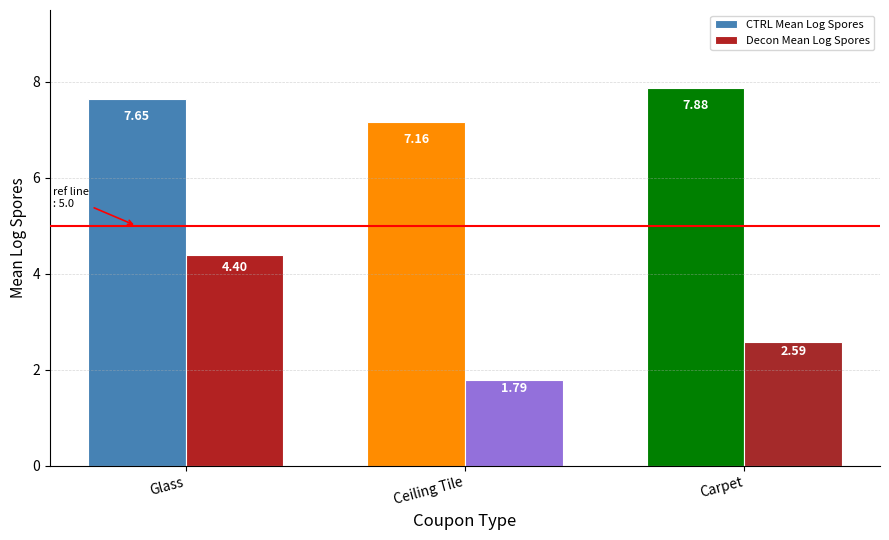

What is the spread (max minus min) of values at Ceiling Tile?

5.4